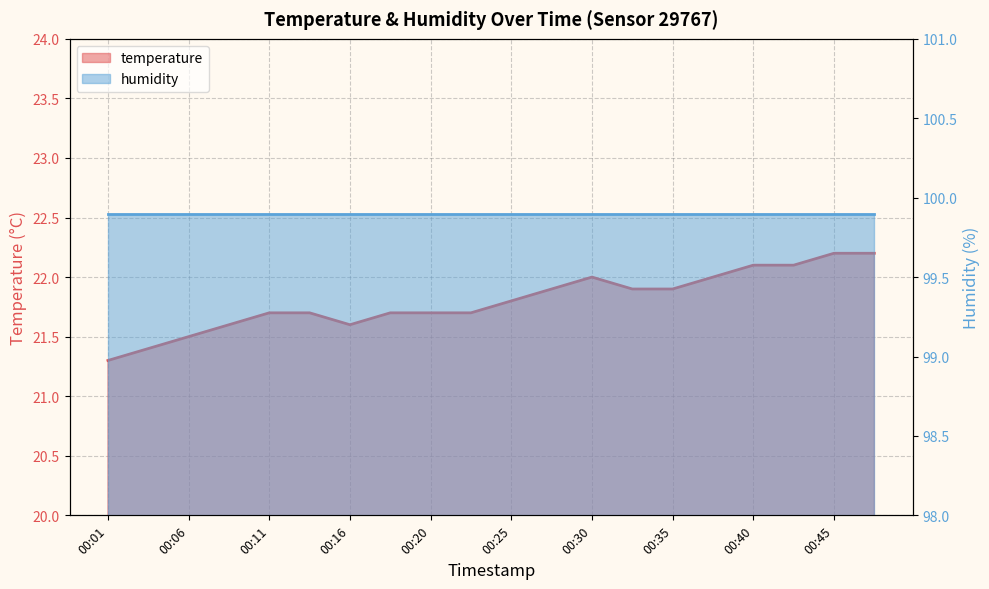

Rank the categories by value from highest to lowest.

00:45, 00:48, 00:40, 00:43, 00:30, 00:38, 00:28, 00:33, 00:35, 00:25, 00:11, 00:13, 00:18, 00:20, 00:23, 00:08, 00:16, 00:06, 00:03, 00:01